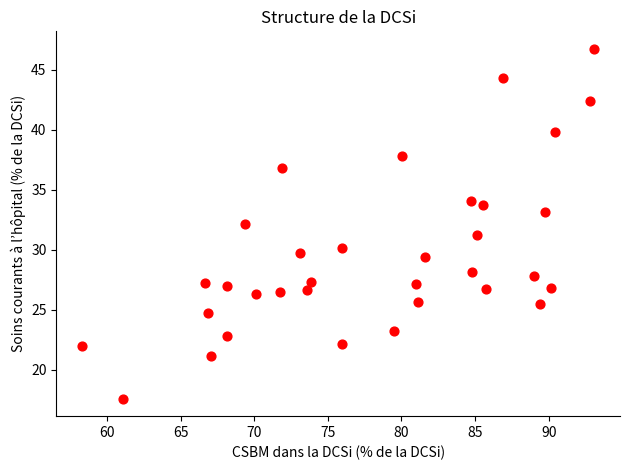

What is the range of X values (max minus min)?

34.8